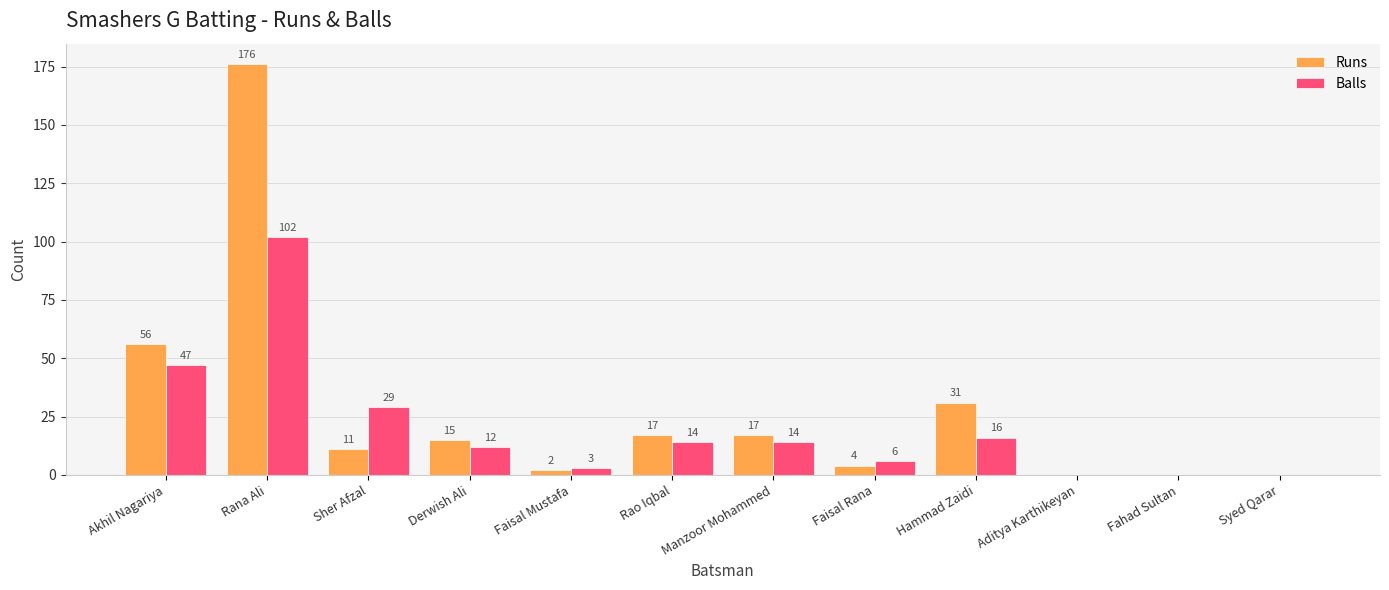

Reading left to right, extract all data points from this chart.

Runs: 56	176	11	15	2	17	17	4	31	0	0	0
Balls: 47	102	29	12	3	14	14	6	16	0	0	0